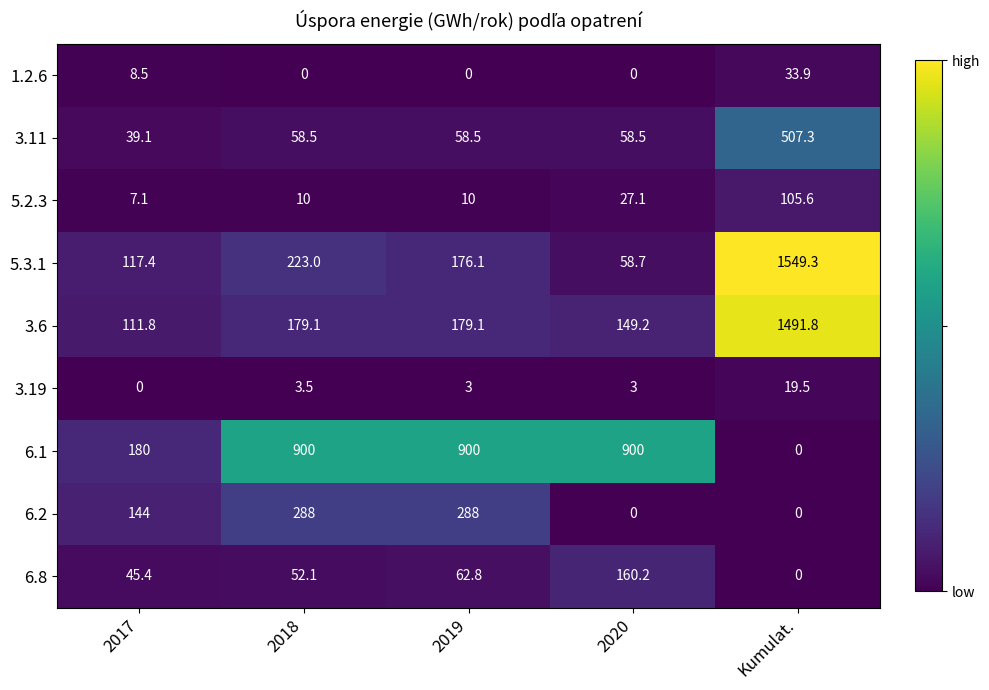

Is it true that 6.1 equals 58.5 at 2017?

False